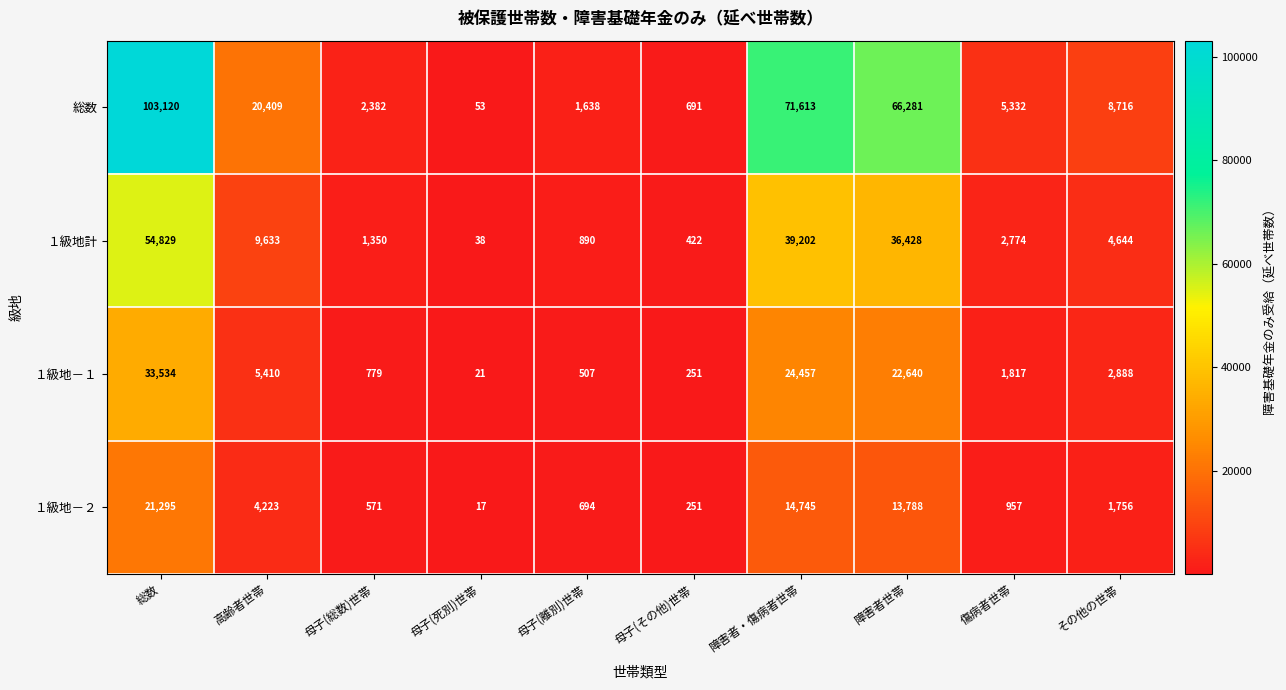

What value does the １級地－２ series have at 母子(その他)世帯?

251